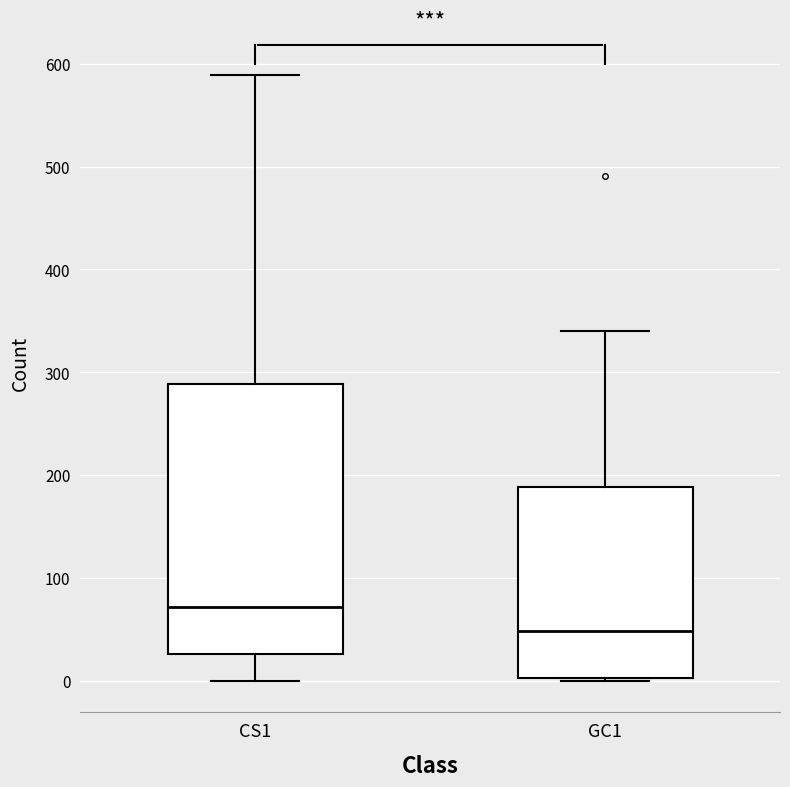

Which box has the lowest median line?

GC1